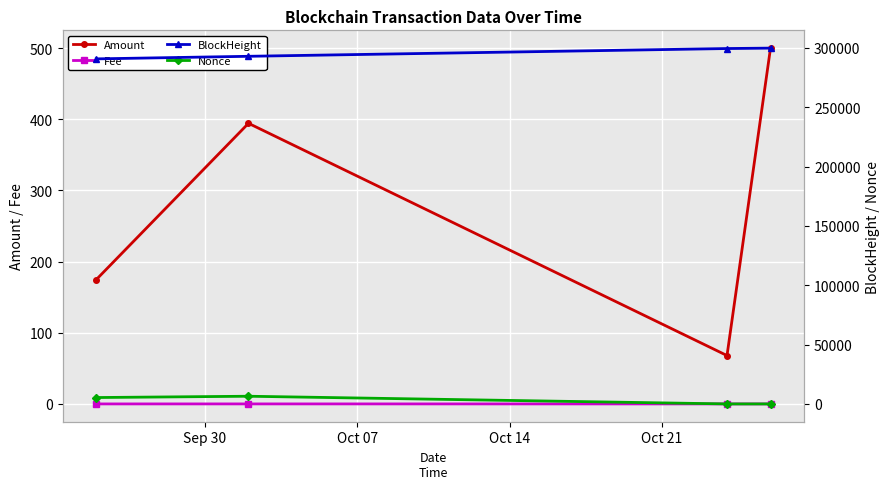

True or false: Fee has more than 1 points higher than both neighbors.

False